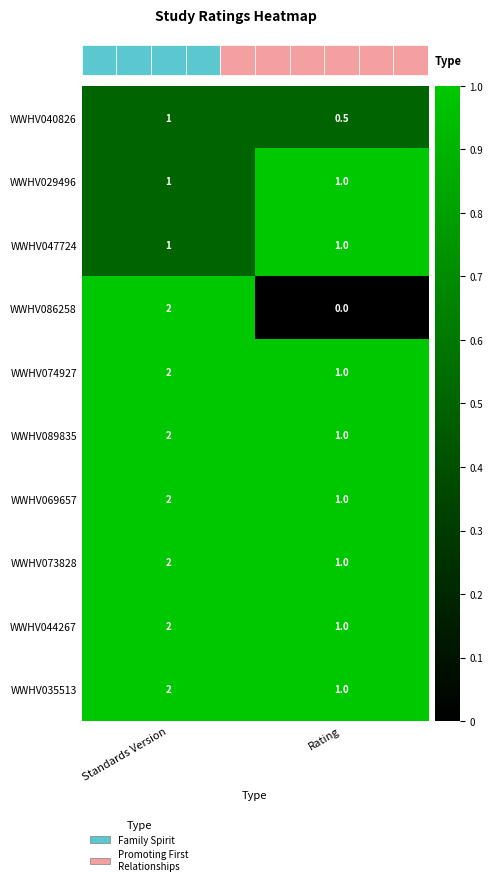

What is the sum of all WWHV047724 values?

2.0